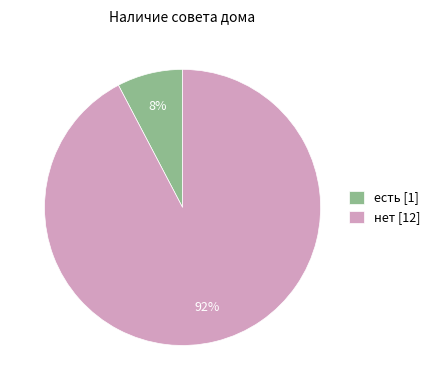

Which slice is the smallest?

есть